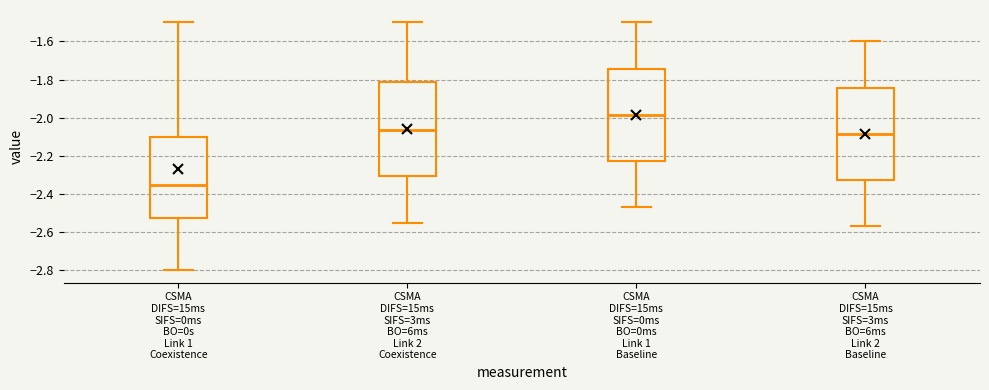

Reading left to right, read every box against the y-axis: the position of its median line, the range the box covers, and the ends of its whiskers. The values are not printed on the chart, so give them approximately, as read against the axis.

CSMA DIFS=15ms SIFS=0ms BO=0s Link 1 Coexistence: median -2.34, box -2.52 to -2.10, whiskers -2.80 to -1.50
CSMA DIFS=15ms SIFS=3ms BO=6ms Link 2 Coexistence: median -2.06, box -2.30 to -1.82, whiskers -2.54 to -1.50
CSMA DIFS=15ms SIFS=0ms BO=0ms Link 1 Baseline: median -1.98, box -2.22 to -1.74, whiskers -2.46 to -1.50
CSMA DIFS=15ms SIFS=3ms BO=6ms Link 2 Baseline: median -2.08, box -2.32 to -1.84, whiskers -2.56 to -1.60